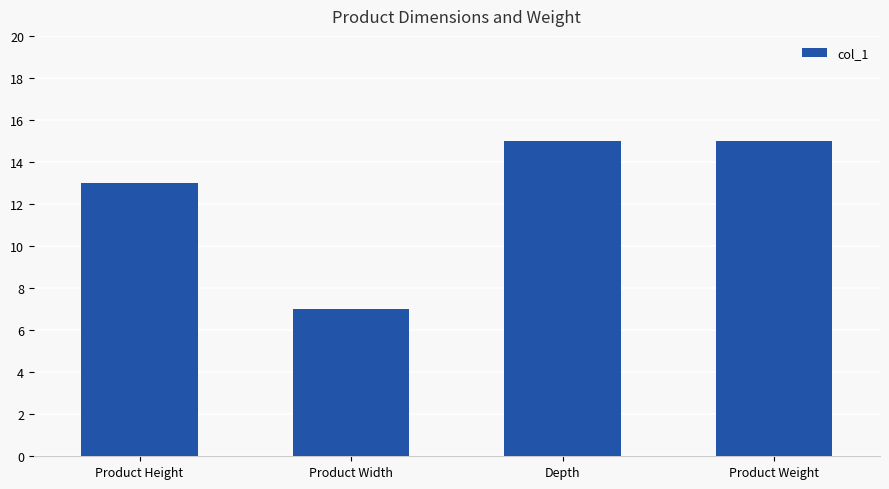

Read the value at Product Width.

7